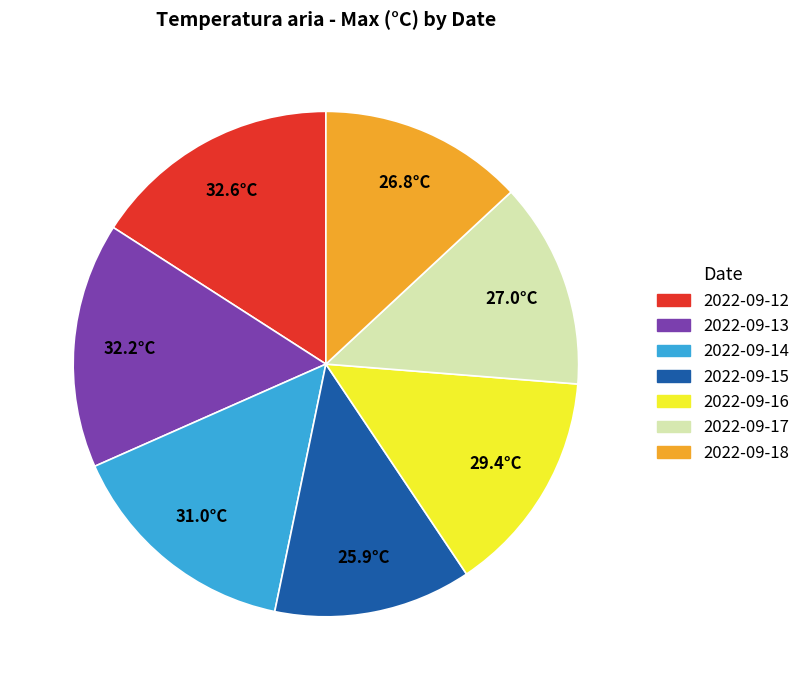

Approximately how many times larger is the value at 2022-09-13 compared to 2022-09-12?

1.0